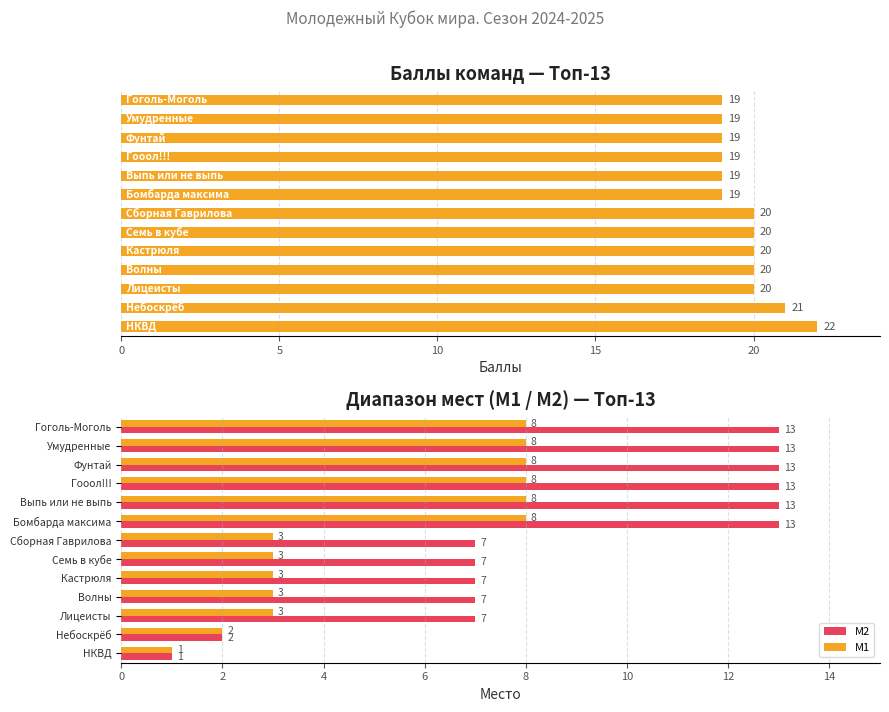

The M2 series shows 13 at Фунтай. True or false?

True